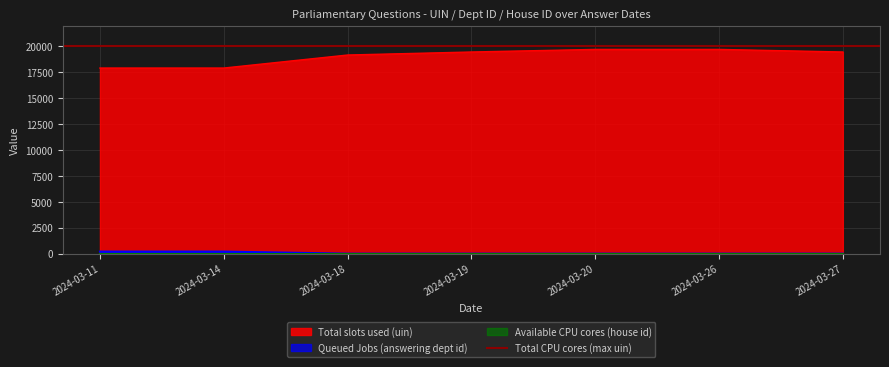

Which series has the widest spread of values?

Total slots used (uin)